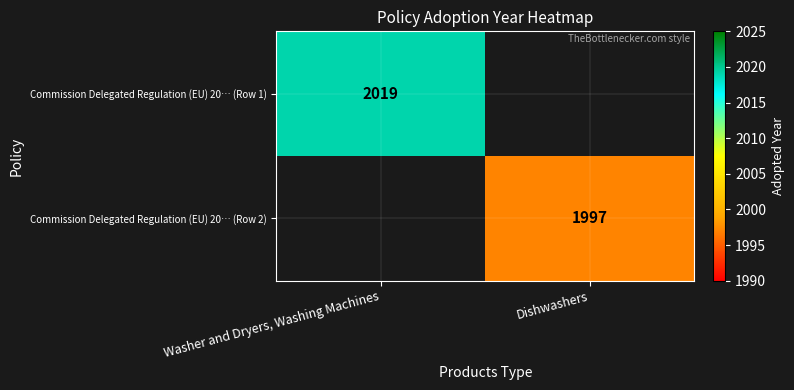

The Commission Delegated Regulation (EU) 20… (Row 1) series shows 2924 at Washer and Dryers, Washing Machines. True or false?

False